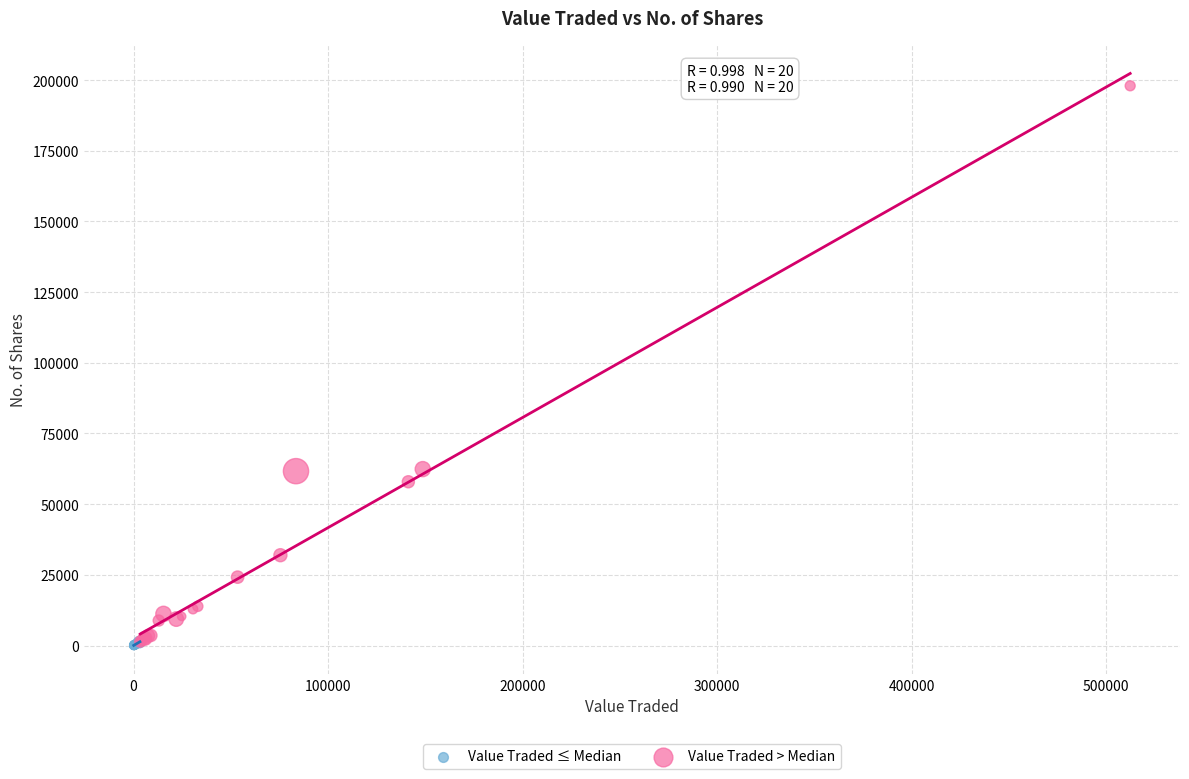

Which series has the widest spread of Y values?

Value Traded > Median